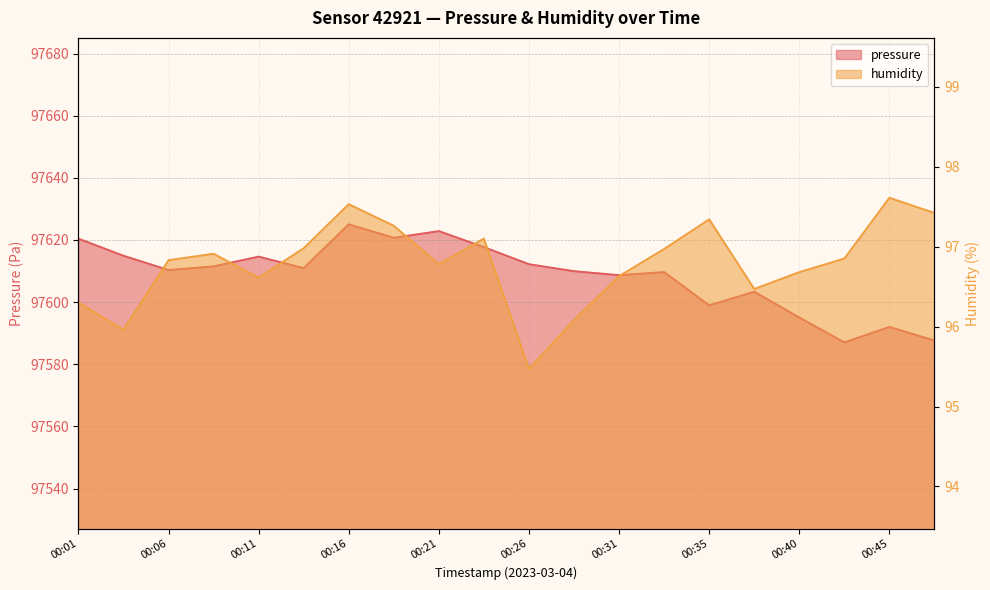

What is the minimum value for humidity?

95.5